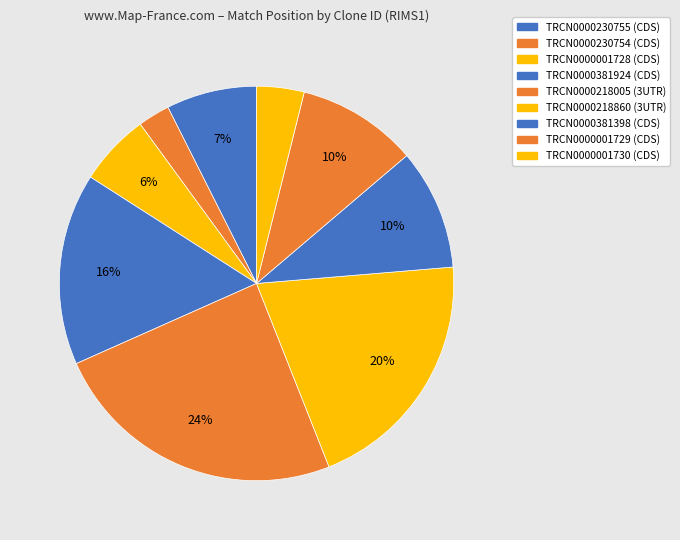

How much of the chart is everything except TRCN0000218005?

75.7%